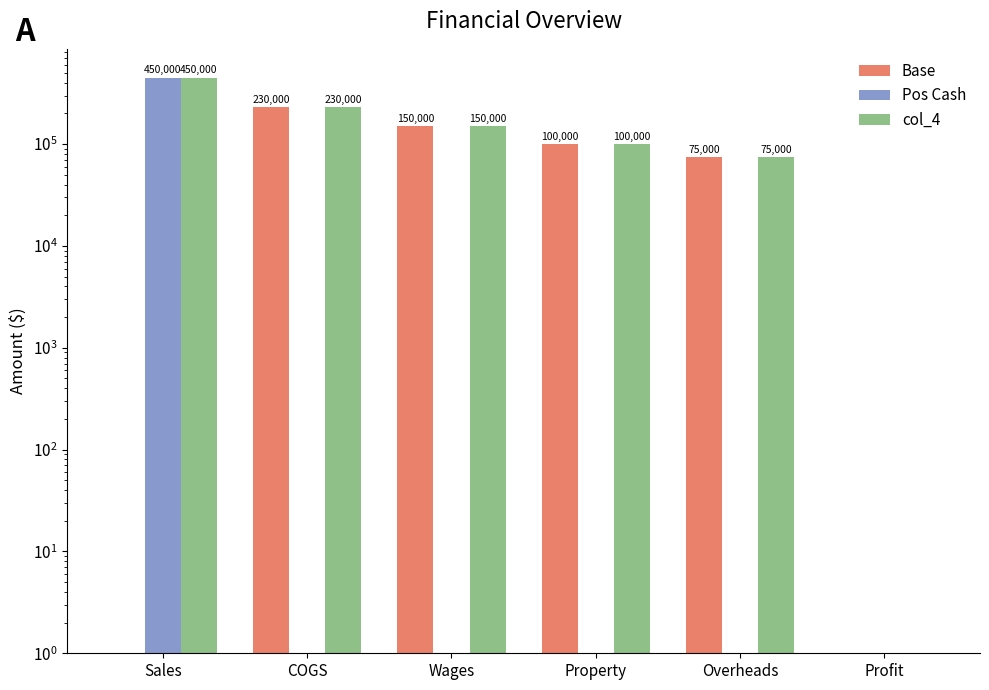

At which label is col_4 closest to 225000?

COGS